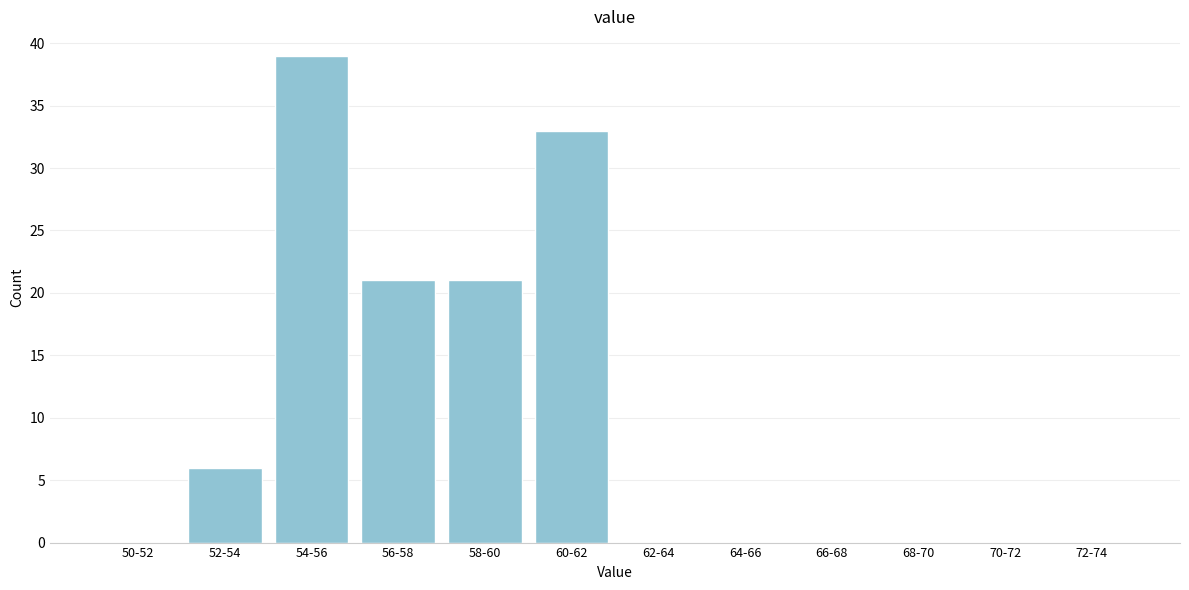

Reading right to left, list all the values displayed in this chart.

72-74=0	70-72=0	68-70=0	66-68=0	64-66=0	62-64=0	60-62=33	58-60=21	56-58=21	54-56=39	52-54=6	50-52=0